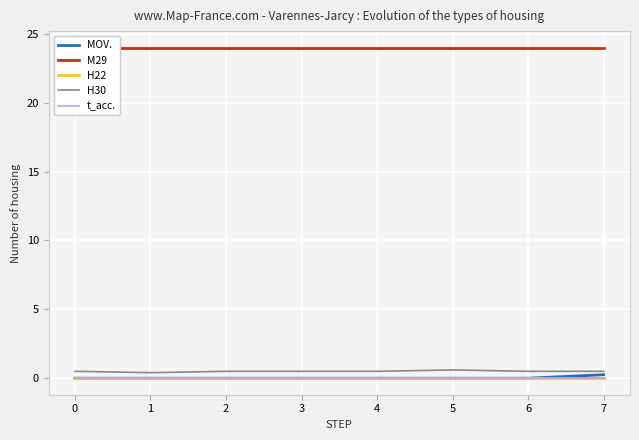

Reading left to right, list all the values displayed in this chart.

MOV.: 0.0	0.0	0.0	0.0	0.0	0.0	0.0	0.2
M29: 24.0	24.0	24.0	24.0	24.0	24.0	24.0	24.0
H22: 0.0	0.0	0.0	0.0	0.0	0.0	0.0	0.0
H30: 0.5	0.4	0.5	0.5	0.5	0.6	0.5	0.5
t_acc.: 0.0	0.0	0.0	0.0	0.0	0.0	0.0	0.0